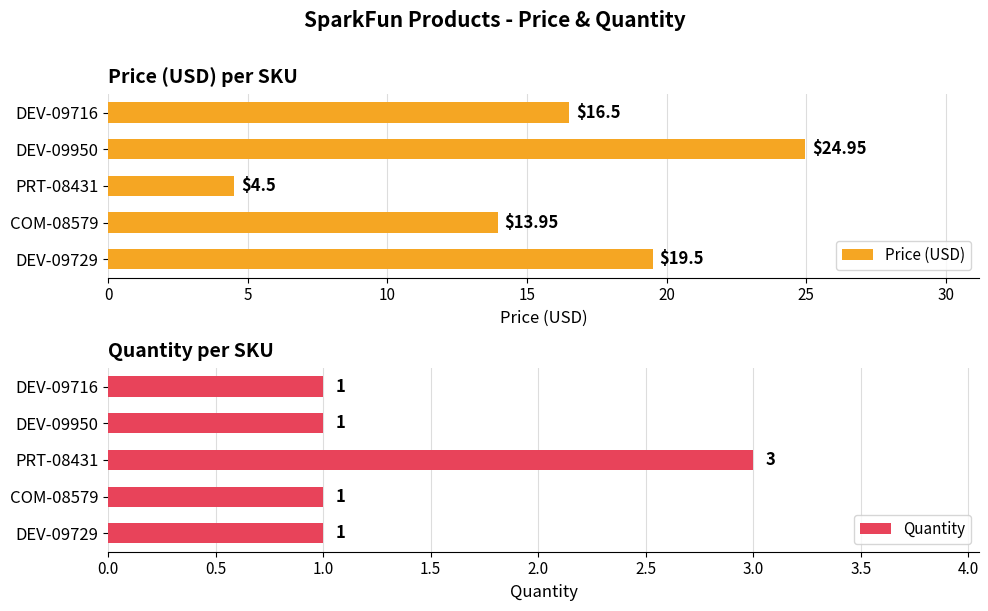

List the labels in order of Price (USD) value, largest first.

DEV-09950, DEV-09729, DEV-09716, COM-08579, PRT-08431